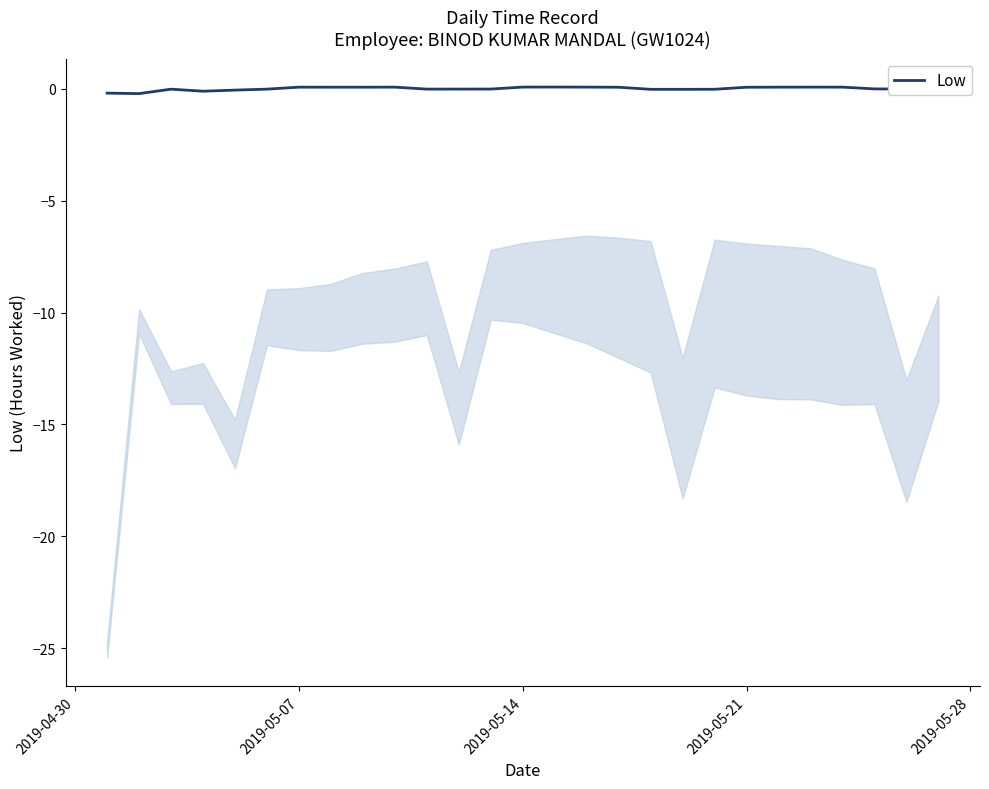

Is this an area chart (filled region under the line)?

No